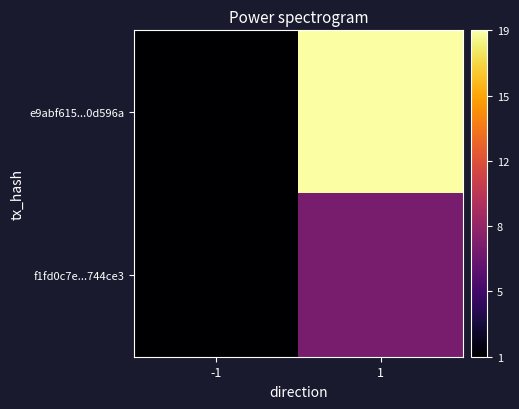

How many categories are shown in the chart?

2